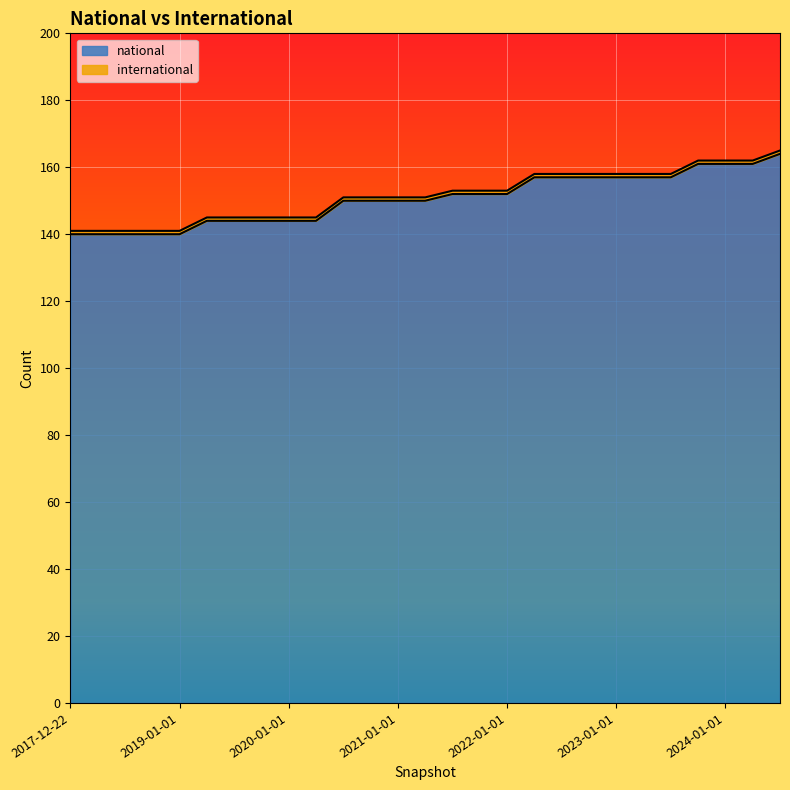

How many lines are shown in the chart?

2